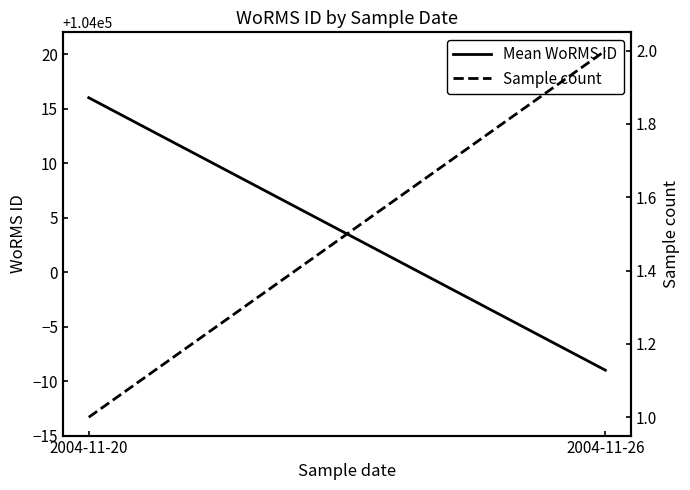

Where is Sample count nearest to the value 1?

2004-11-20